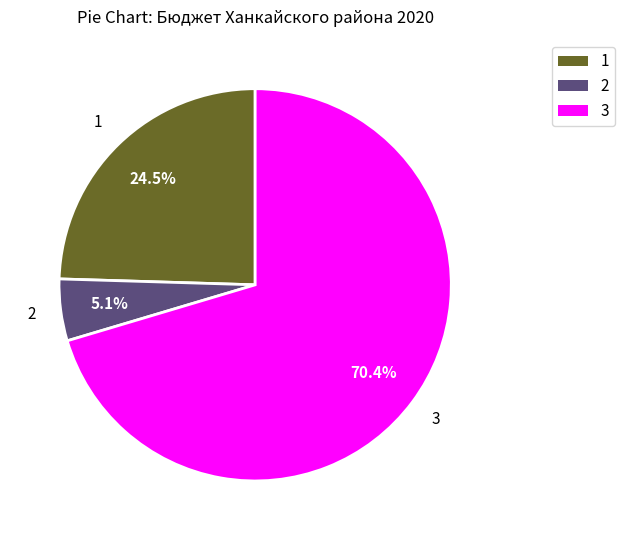

Which slice is the largest?

3